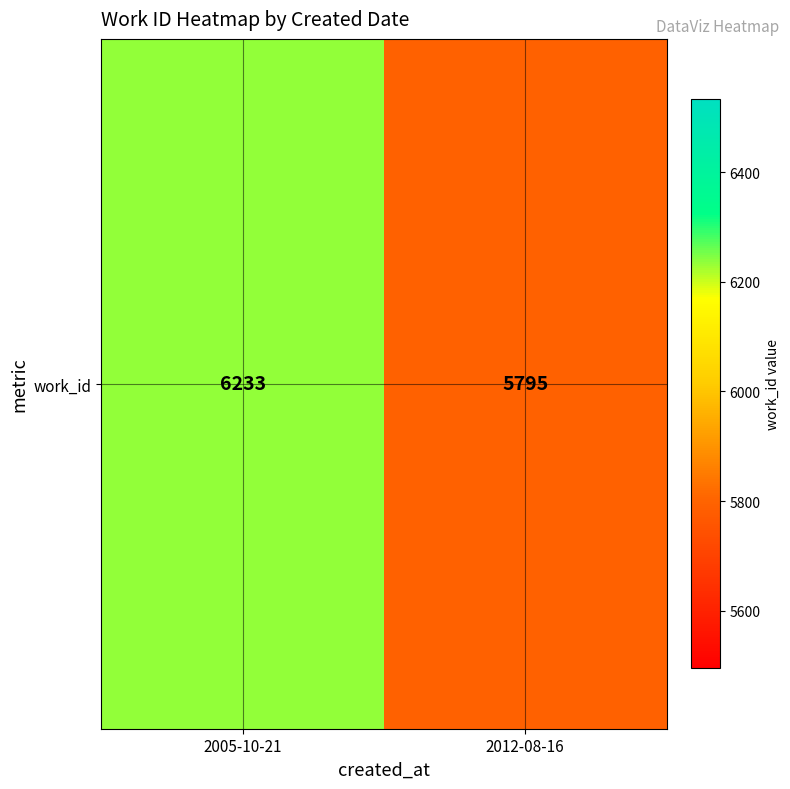

What is the maximum value shown in the chart?

6233